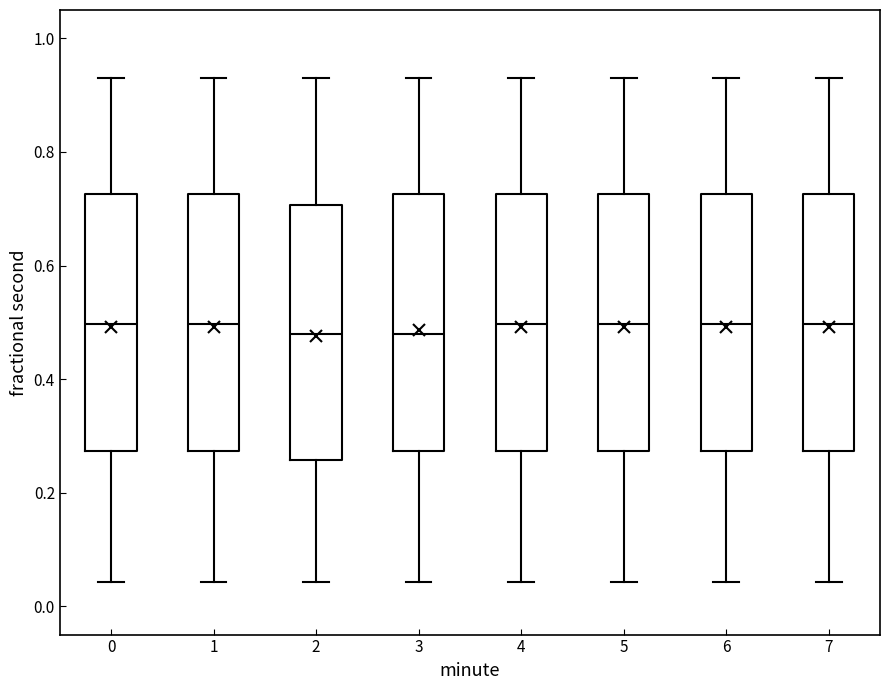

Where does the median line of the box at x = 2 sit on the y-axis? The values are not printed on the chart, so give them approximately, as read against the axis.

0.48